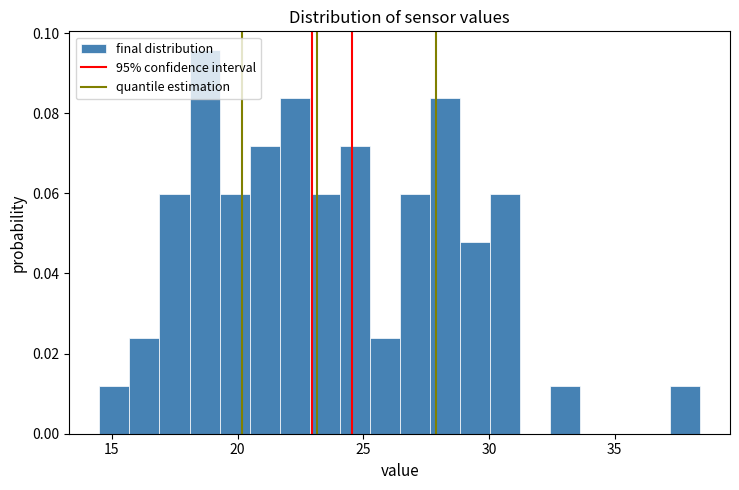

Read against the x-axis, roughly where is the centre of the tallest bar?

18.5